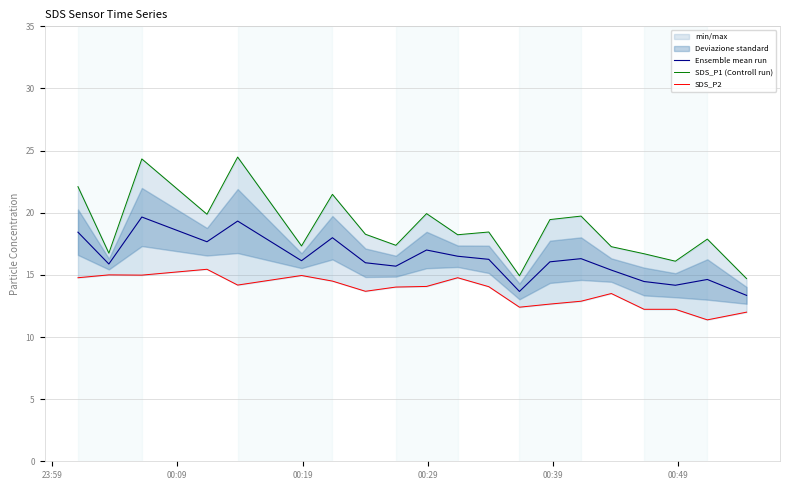

Reading left to right, list all the values displayed in this chart.

Ensemble mean run: 18.4	15.9	19.7	17.7	19.3	16.1	18.0	16.0	15.7	17.0	16.5	16.2	13.7	16.1	16.3	15.4	14.5	14.2	14.6	13.3
SDS_P1 (Controll run): 22.1	16.8	24.3	19.9	24.5	17.3	21.5	18.3	17.4	19.9	18.2	18.4	14.9	19.4	19.7	17.3	16.7	16.1	17.9	14.7
SDS_P2: 14.8	15.0	15.0	15.4	14.2	14.9	14.5	13.7	14.0	14.1	14.8	14.1	12.4	12.7	12.9	13.5	12.2	12.2	11.4	12.0